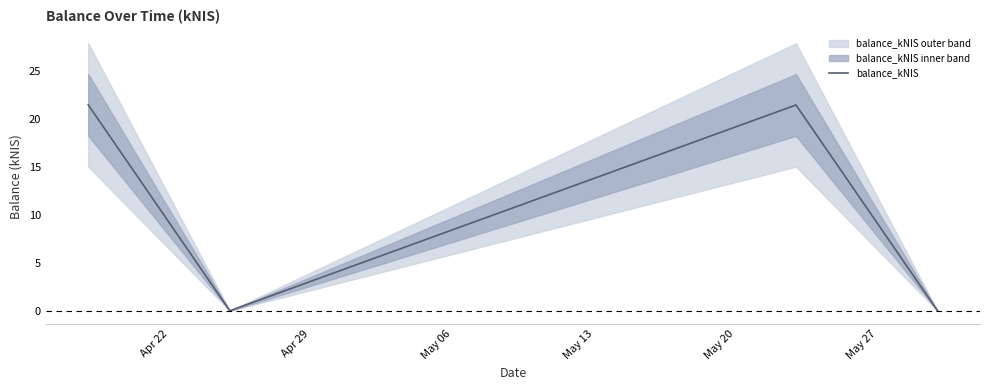

How many data points does each series have?

4